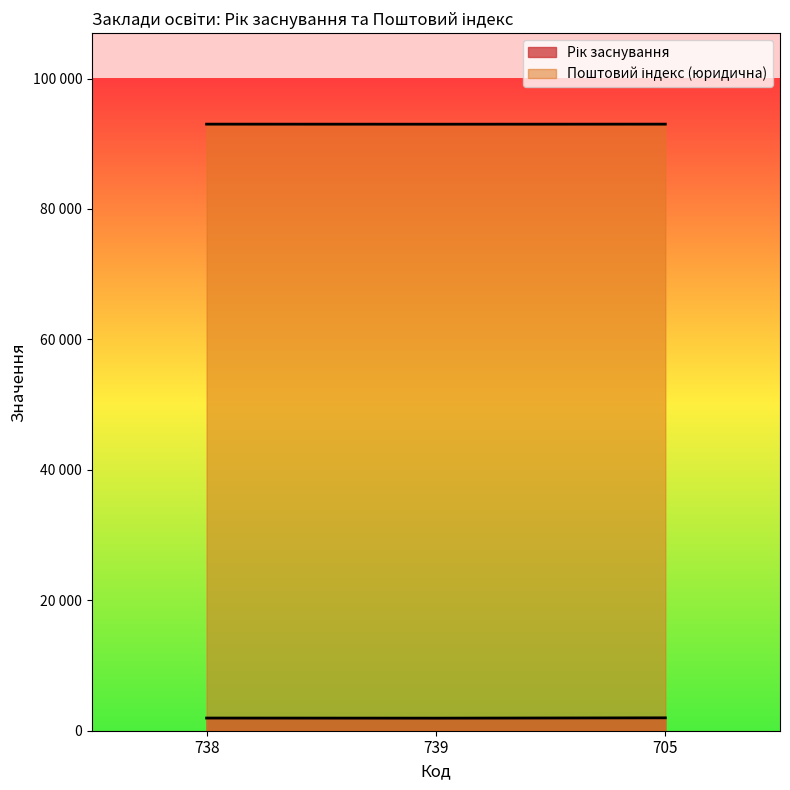

What is the minimum value for Поштовий індекс (юридична)?

93000